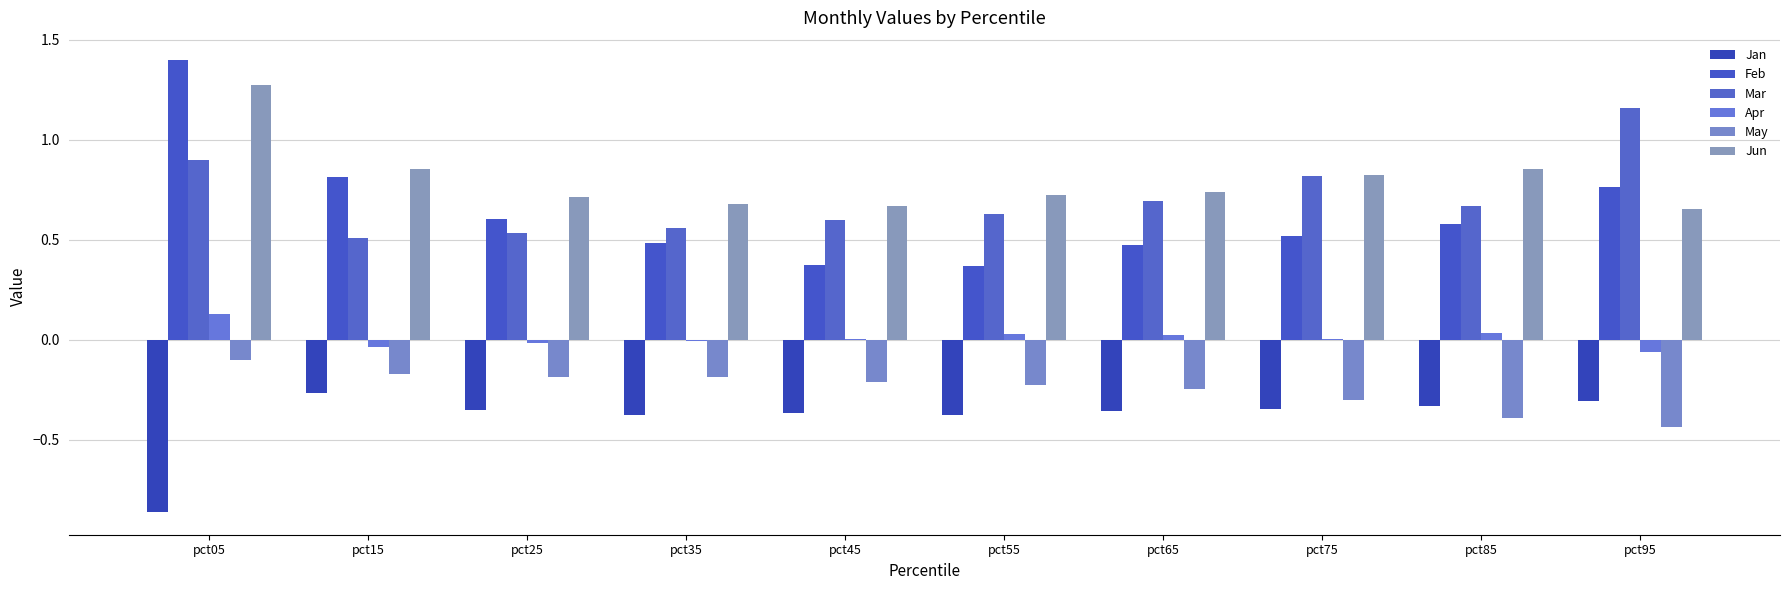

What is the greatest value displayed?

1.4